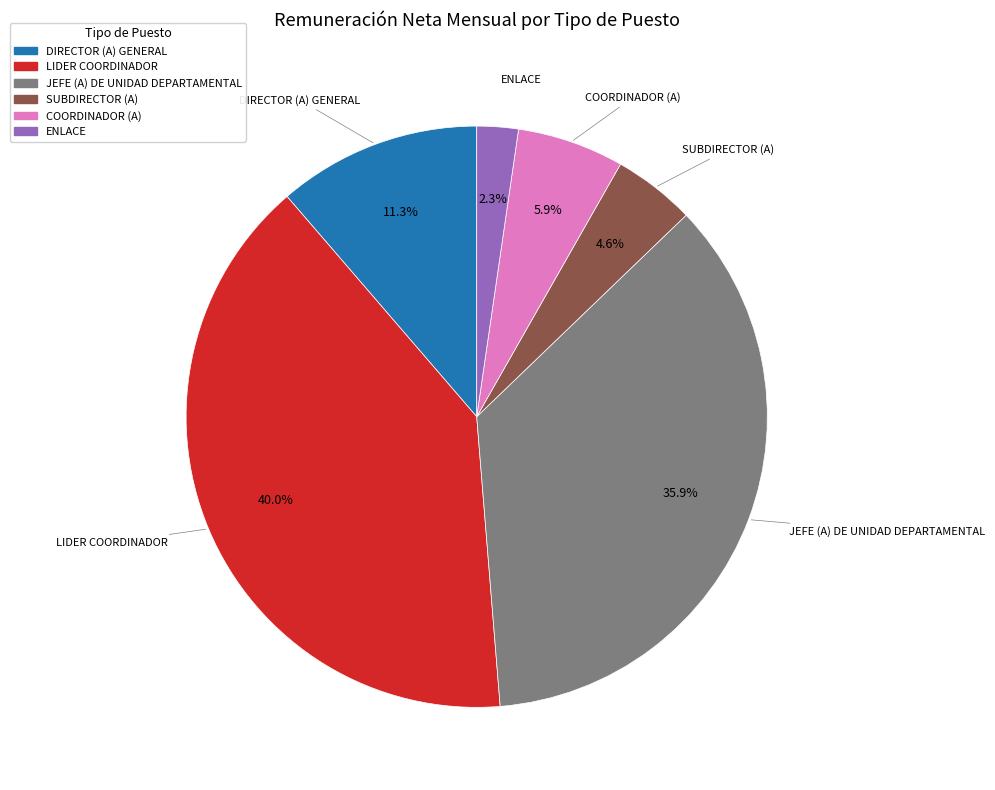

Between SUBDIRECTOR (A) and JEFE (A) DE UNIDAD DEPARTAMENTAL, which is larger?

JEFE (A) DE UNIDAD DEPARTAMENTAL